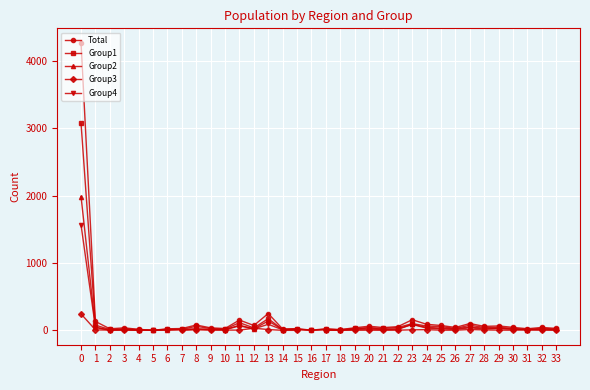

The value of Group3 at 23 is 2.5. True or false?

False